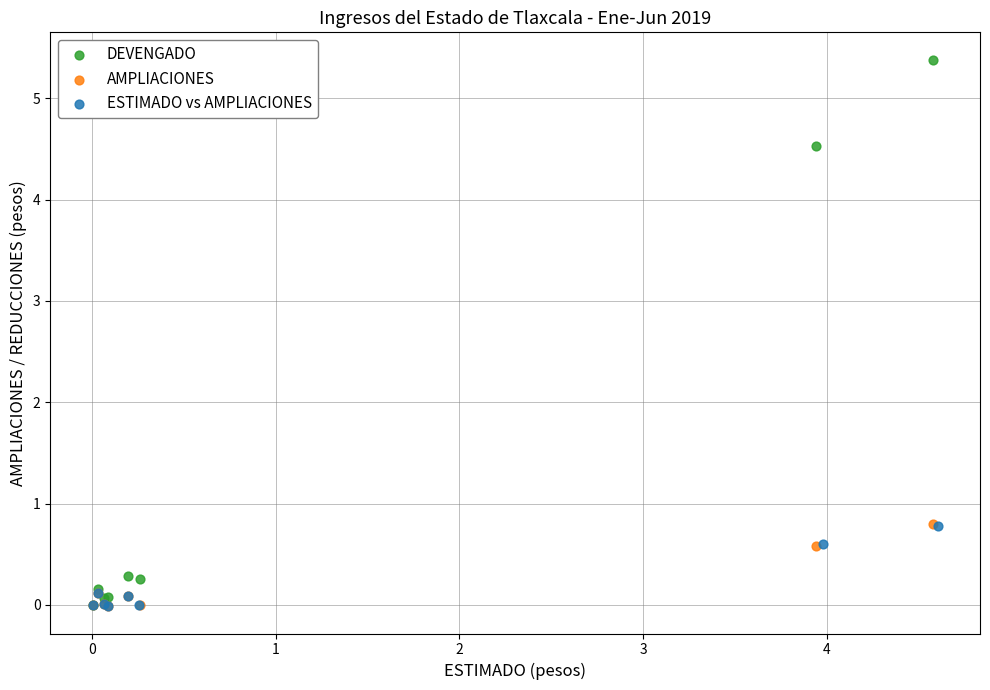

What are all the series names shown in the legend?

DEVENGADO, AMPLIACIONES, ESTIMADO vs AMPLIACIONES